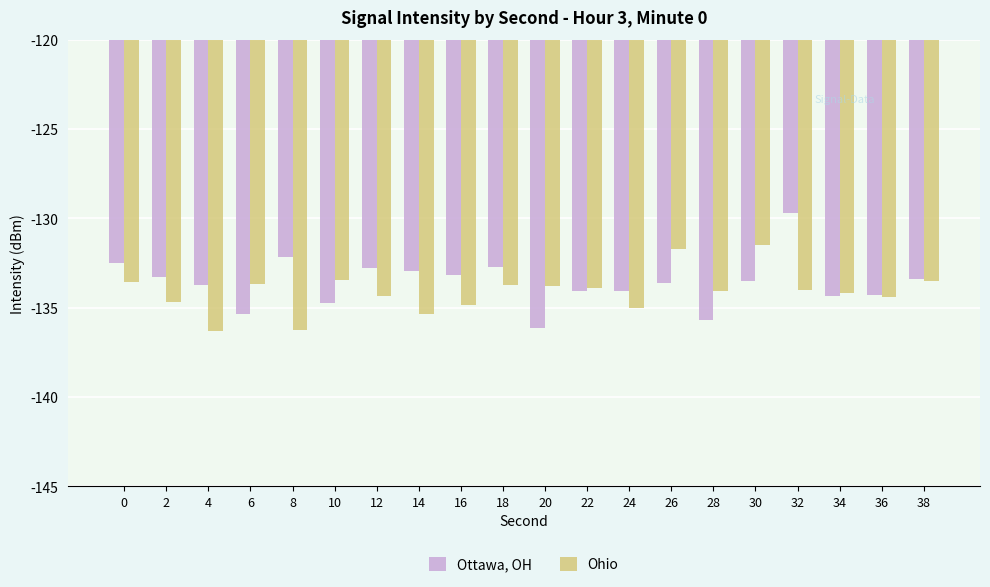

What is the difference between the highest and lowest values at 24?

1.0